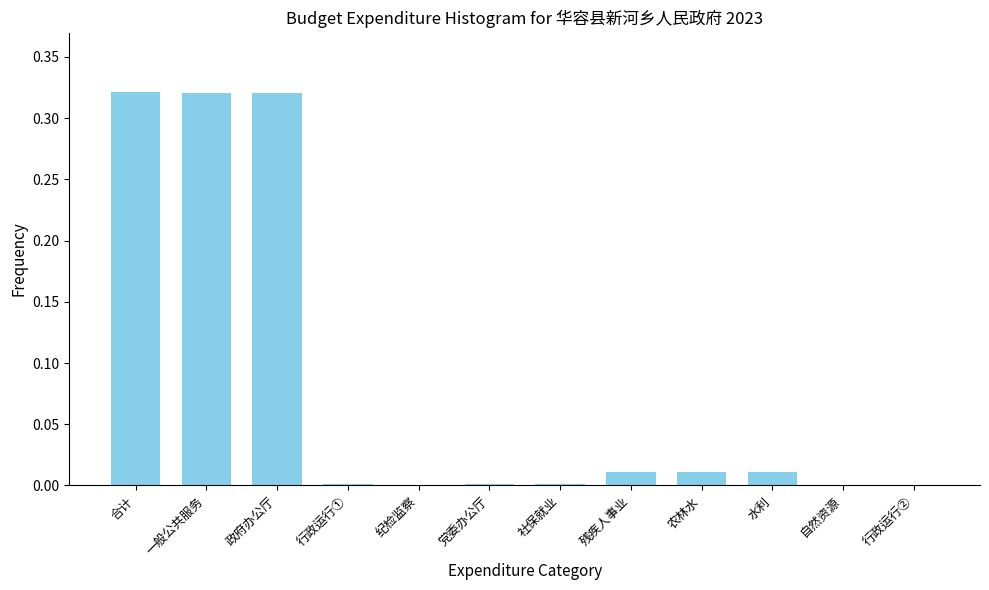

What is the sum of all values?

1.0